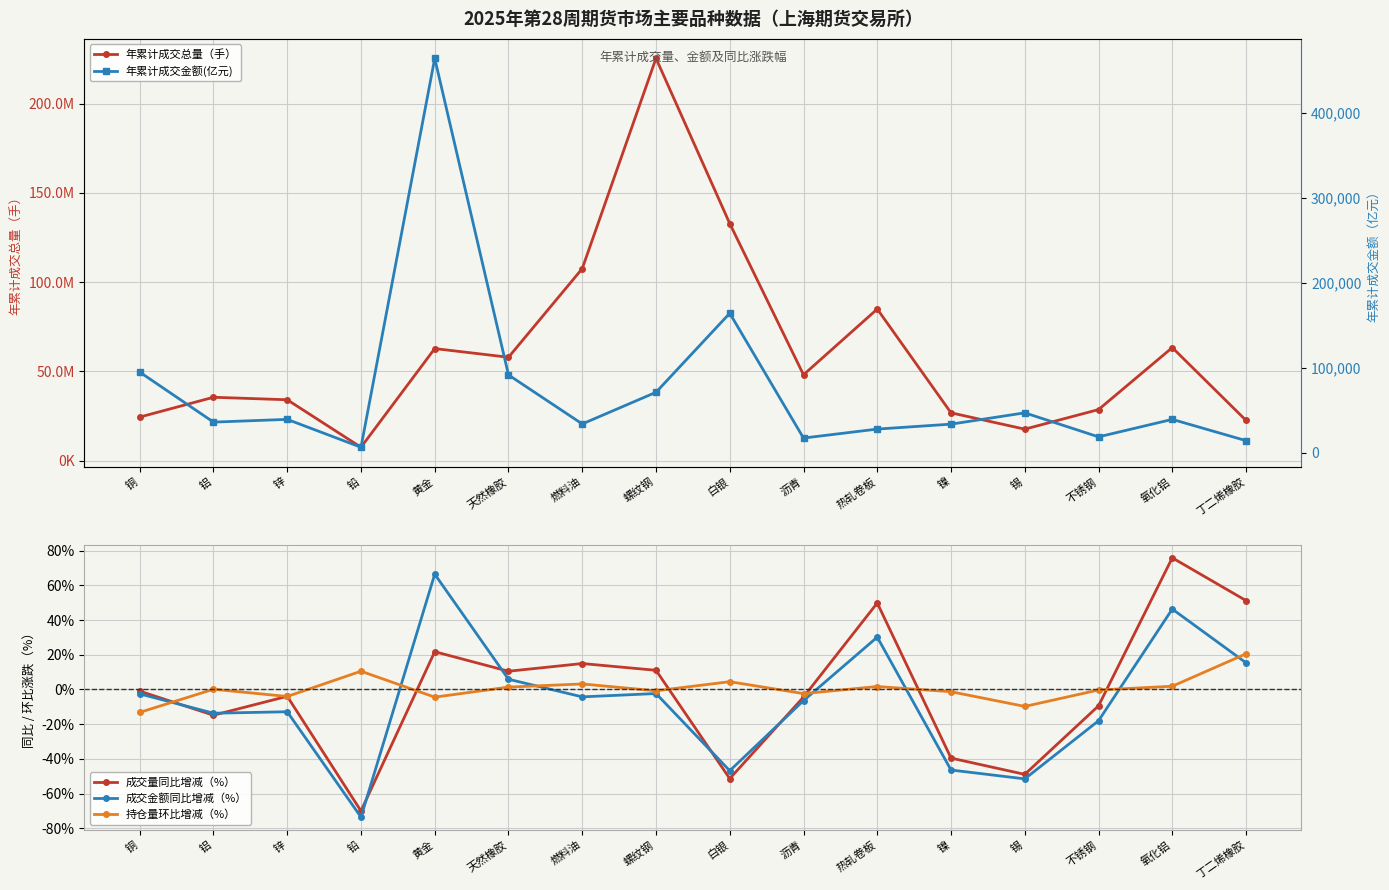

The value of 年累计成交总量（手） at 镍 is 26816877.0. True or false?

True